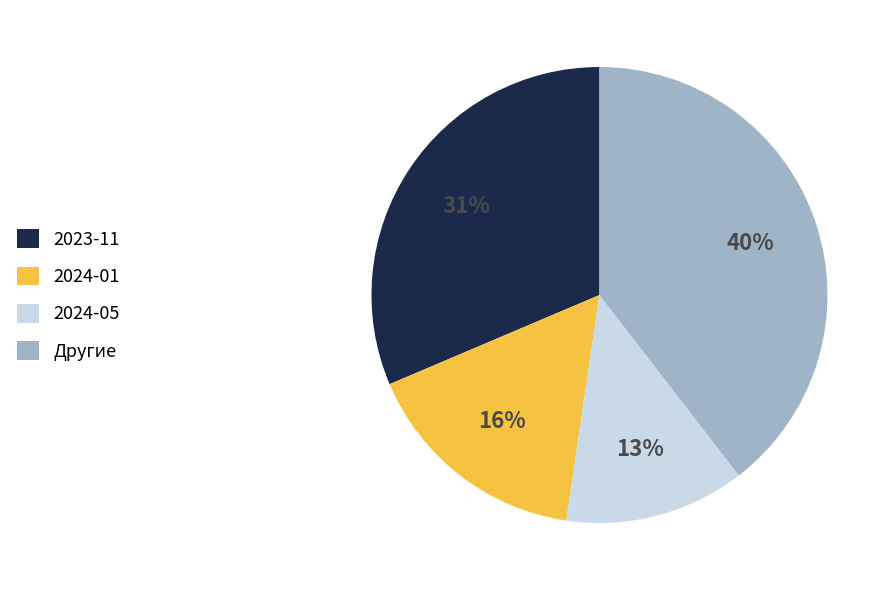

True or false: 2023-11 accounts for 42% of the total.

False